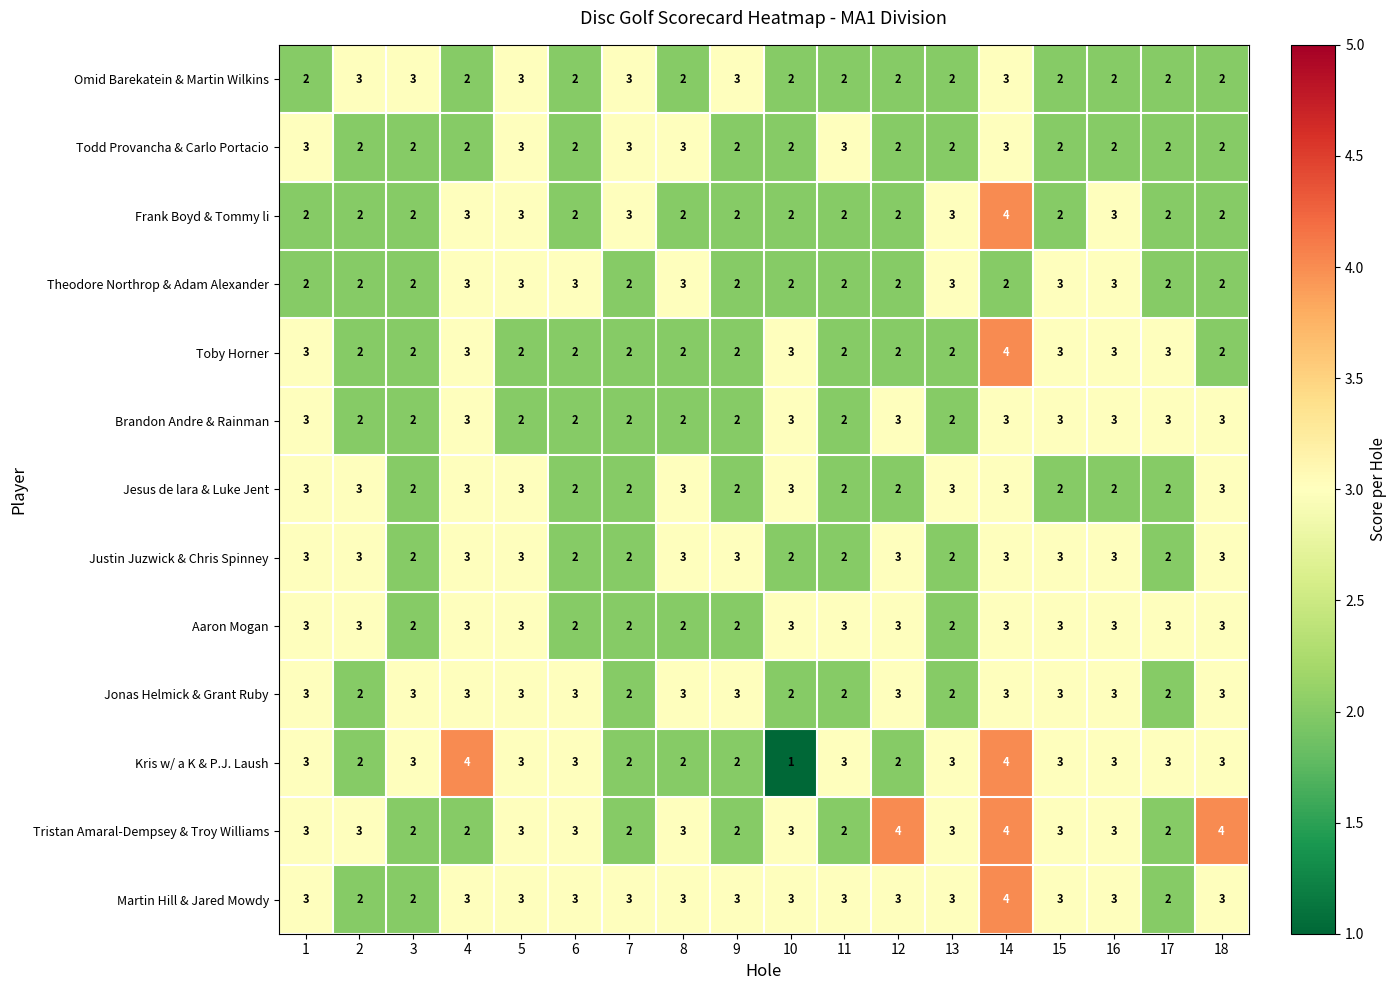

What is the highest value of the Kris w/ a K & P.J. Laush series?

4